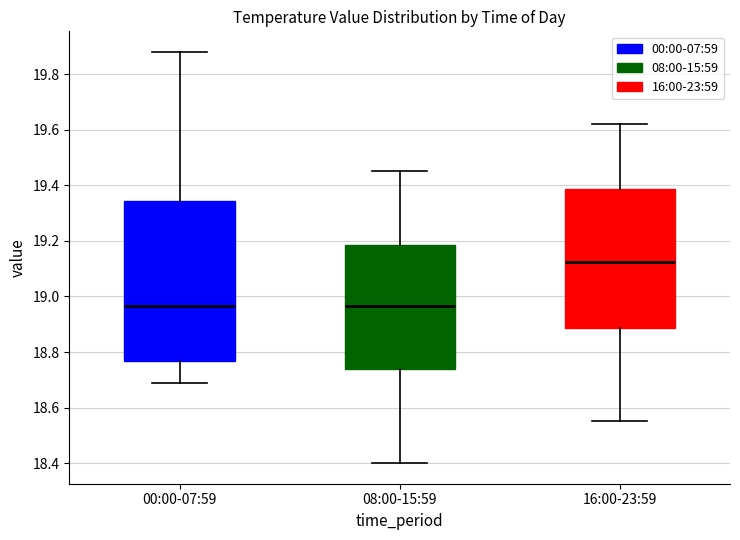

Which box is the tallest, from its lower edge to its upper edge?

00:00-07:59